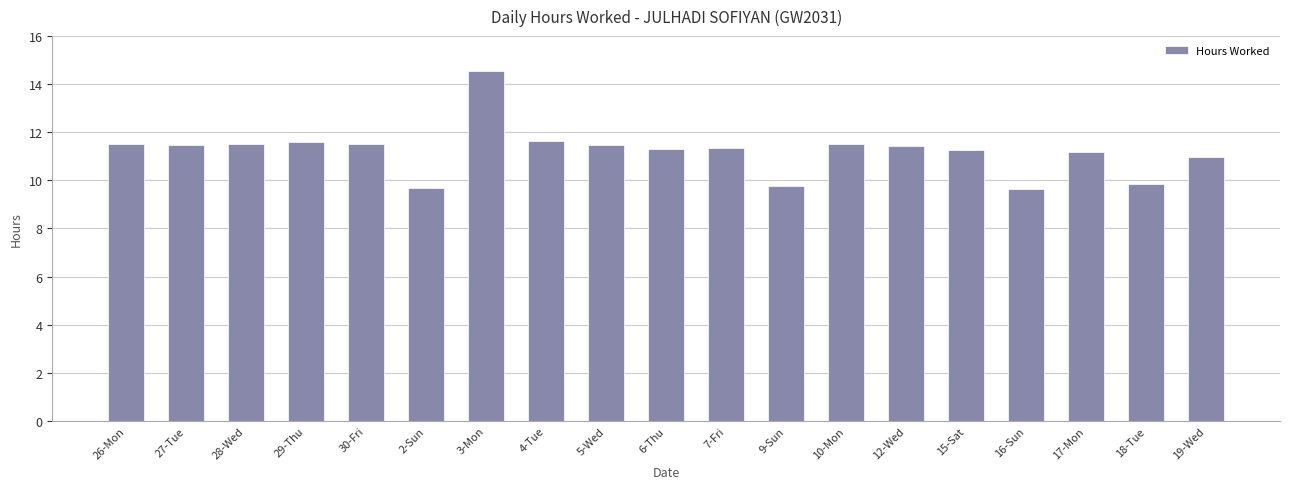

How many bars are there in total?

19